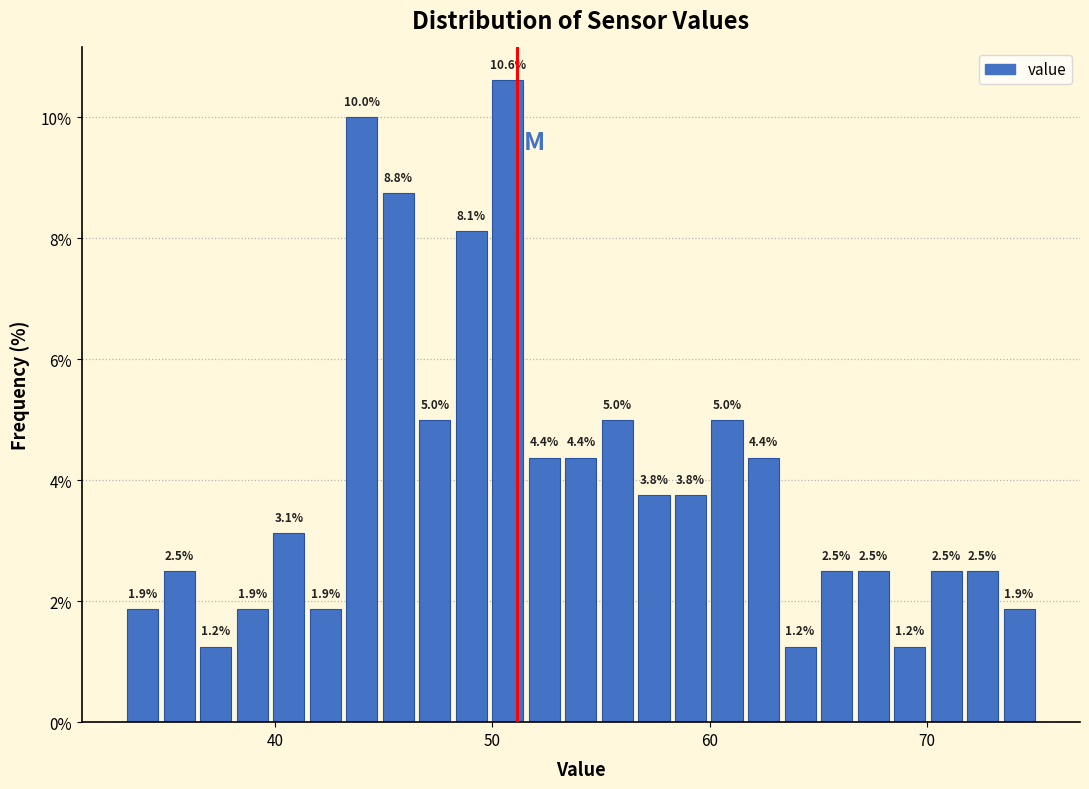

Read against the x-axis, roughly where is the centre of the tallest bar?

51